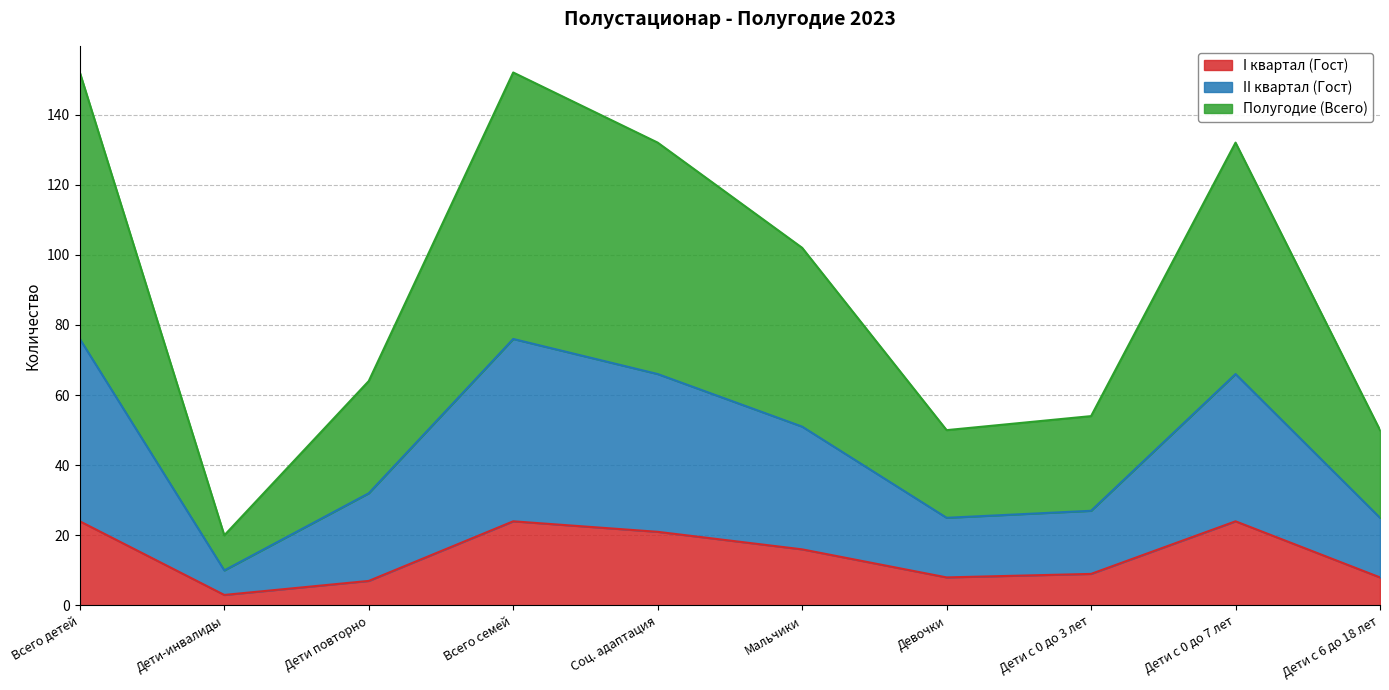

What is the label of the 8th point from the left?

Дети с 0 до 3 лет